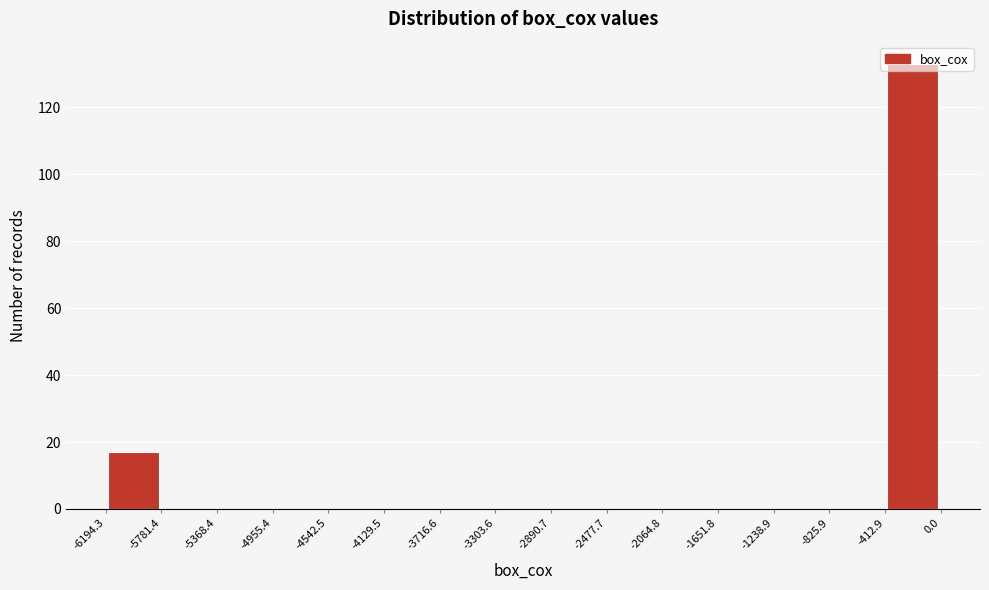

Reading left to right, list every bar in this chart as the range it spans on the x-axis followed by its height. The values are not printed on the chart, so give them approximately, as read against the axis.

-6194.3 to -5781.4: 18
-5781.4 to -5368.4: 0
-5368.4 to -4955.4: 0
-4955.4 to -4542.5: 0
-4542.5 to -4129.5: 0
-4129.5 to -3716.6: 0
-3716.6 to -3303.6: 0
-3303.6 to -2890.7: 0
-2890.7 to -2477.7: 0
-2477.7 to -2064.8: 0
-2064.8 to -1651.8: 0
-1651.8 to -1238.9: 0
-1238.9 to -825.9: 0
-825.9 to -412.9: 0
-412.9 to 0.0: 134